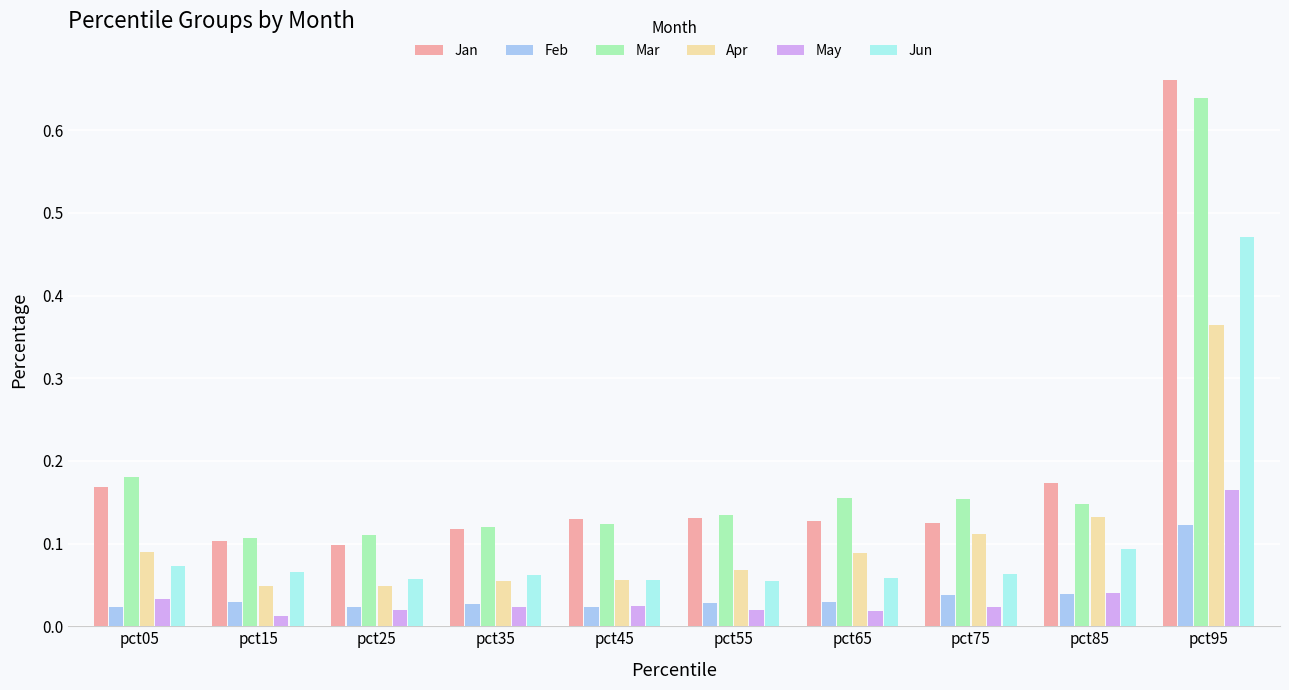

Count the Feb values in the range 0 to 1.

10